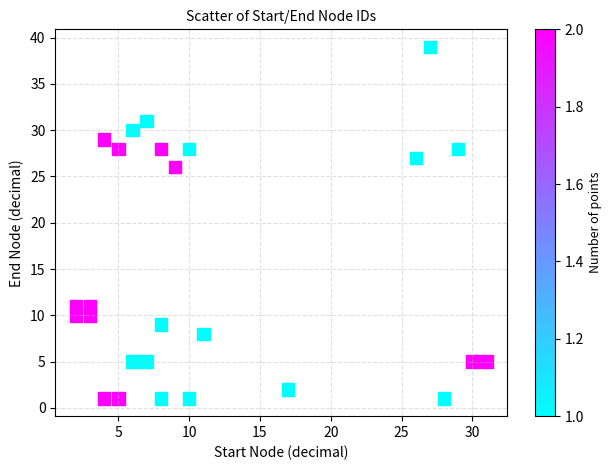

What Y value in the scatter plot is closest to 20?

26